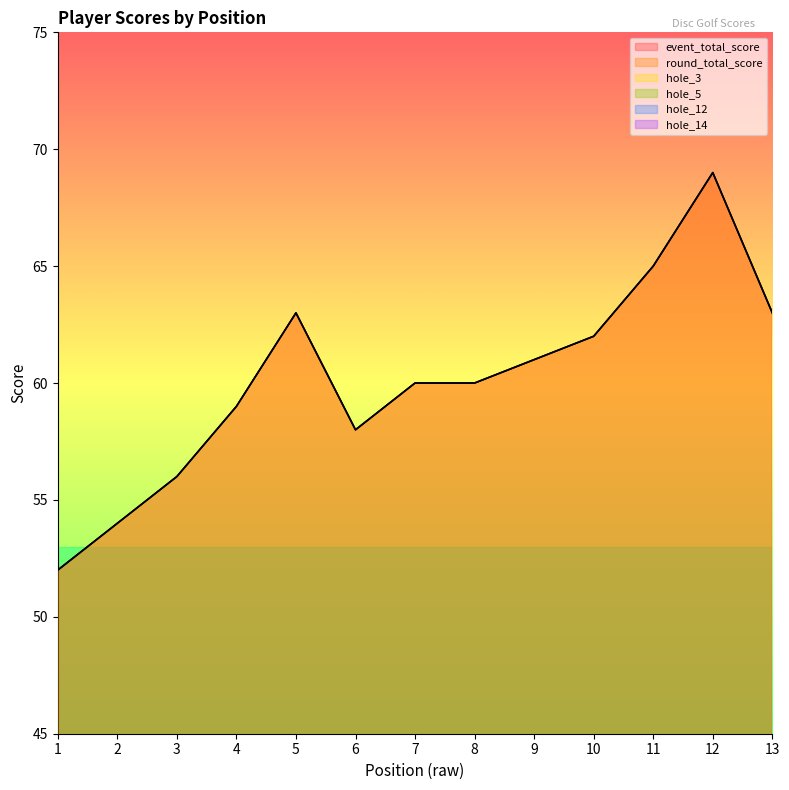

Rank the series by their maximum value, from lowest to highest.

hole_12, hole_5, hole_14, hole_3, event_total_score, round_total_score